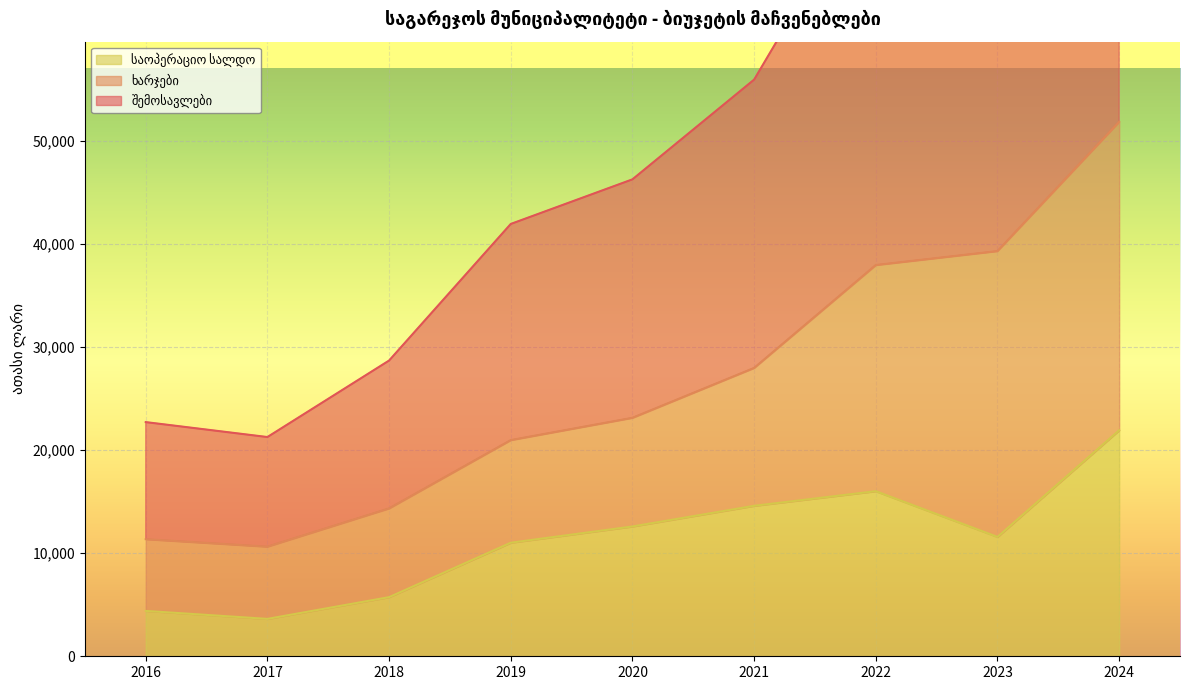

Between 2016 and 2023, which is larger?

2023